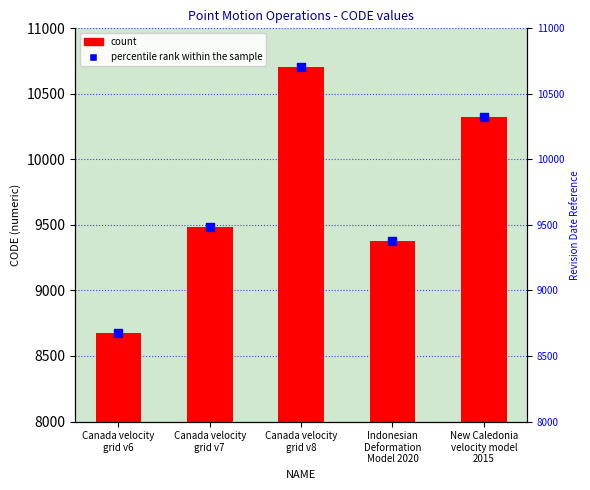

At which category is the sum across all series the highest?

Canada velocity
grid v8